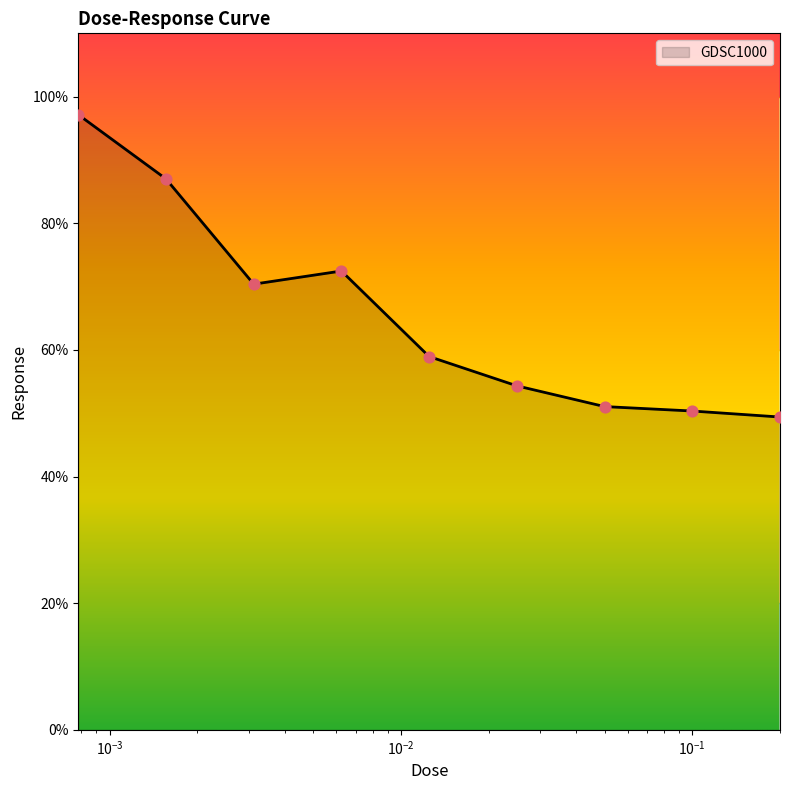

What is the minimum value shown in the chart?

49.4